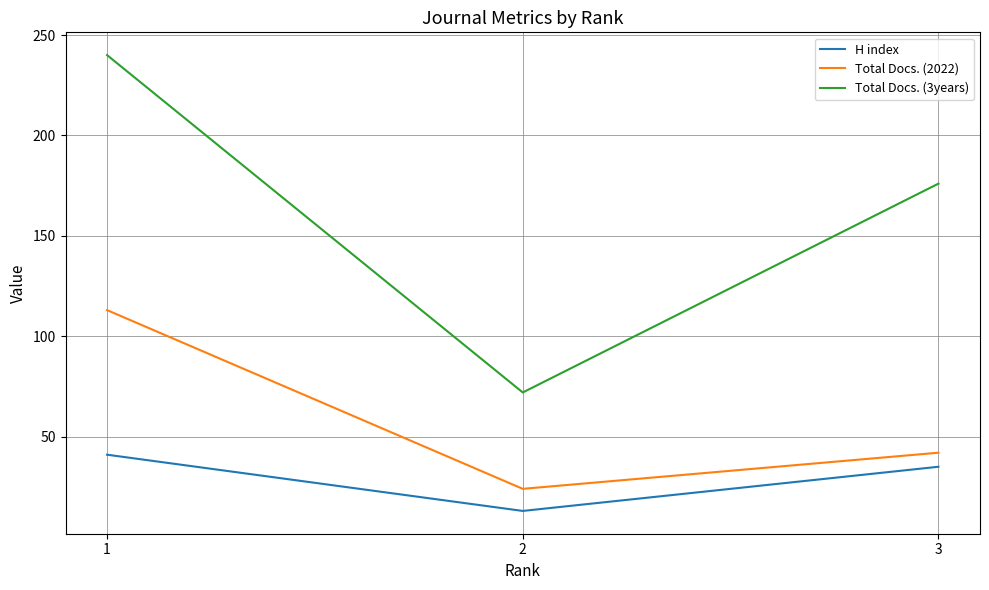

Rank the series at 3 from highest to lowest value.

Total Docs. (3years), Total Docs. (2022), H index